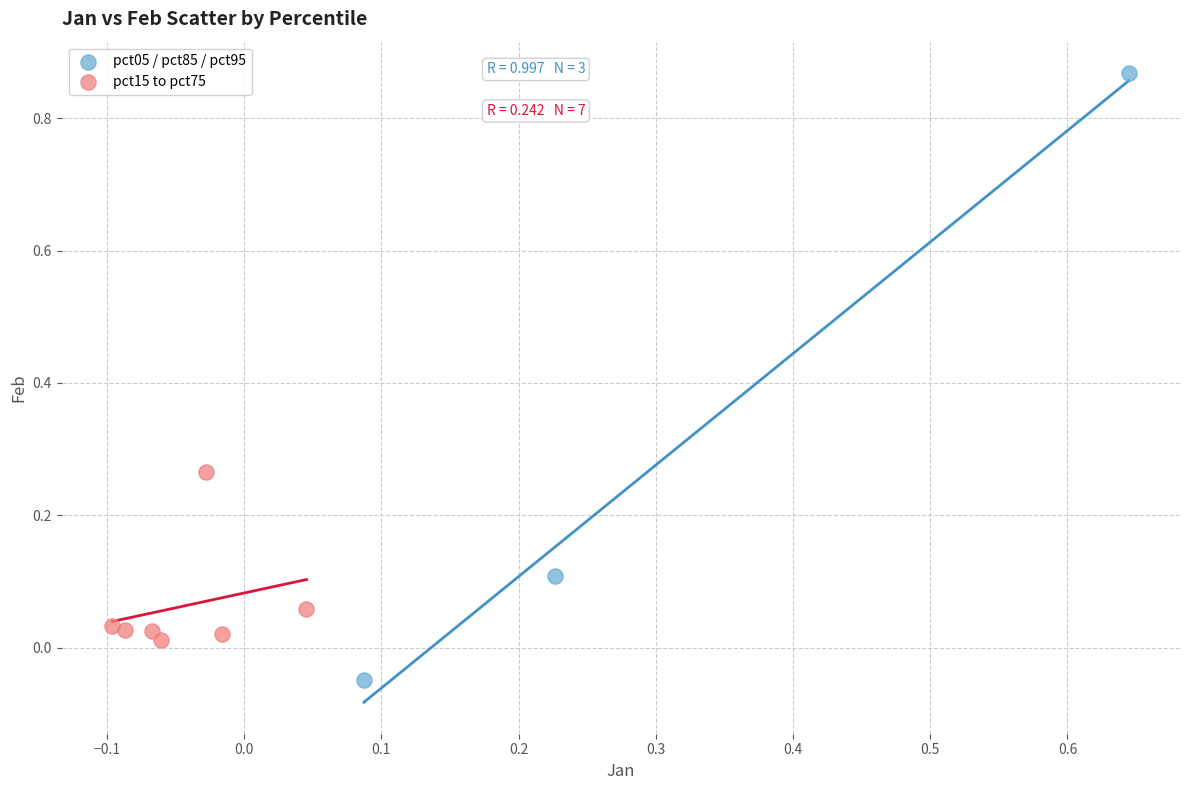

Which series contains the lowest Y value?

pct05 / pct85 / pct95